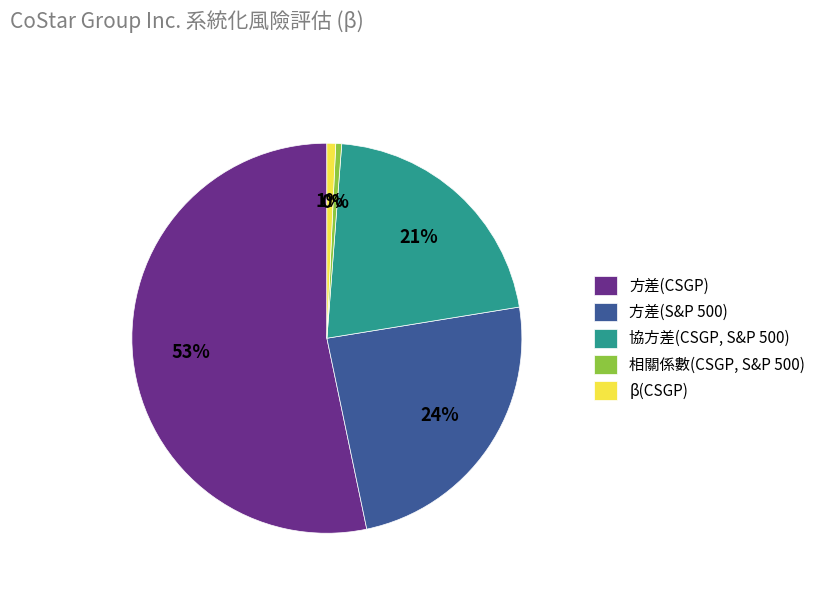

To the nearest percent, what percentage of the pie is 協方差(CSGP, S&P 500)?

21%